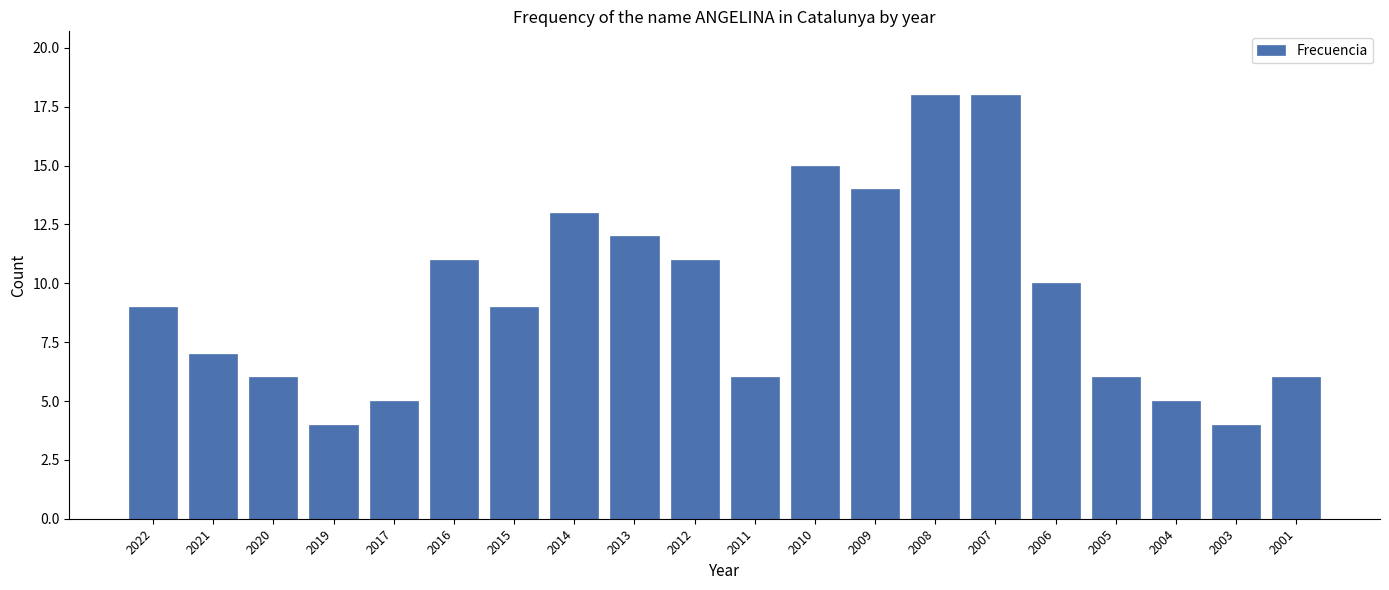

Reading right to left, list all the values displayed in this chart.

6	4	5	6	10	18	18	14	15	6	11	12	13	9	11	5	4	6	7	9